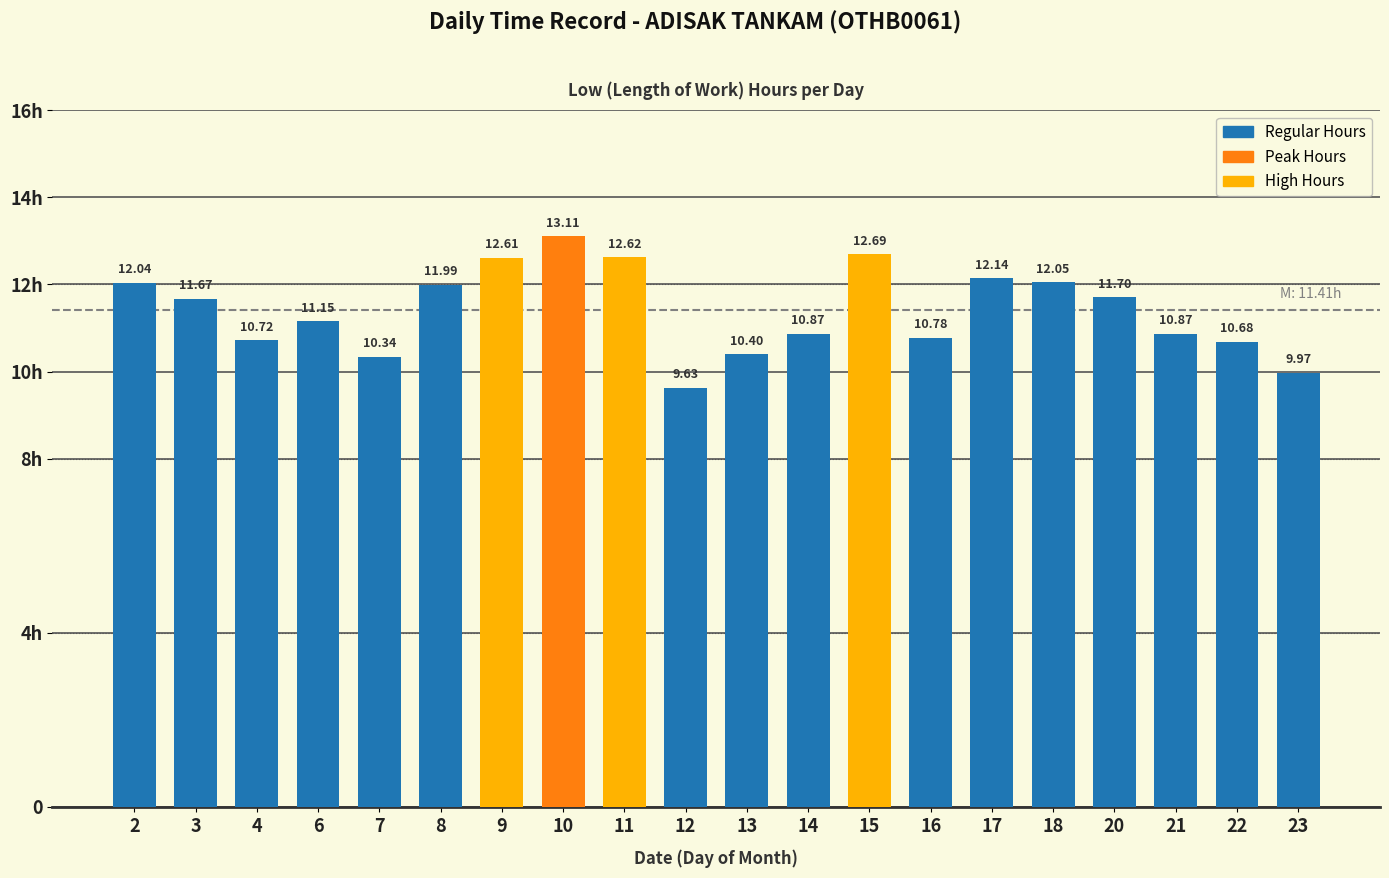

Does the chart contain stacked bars?

No